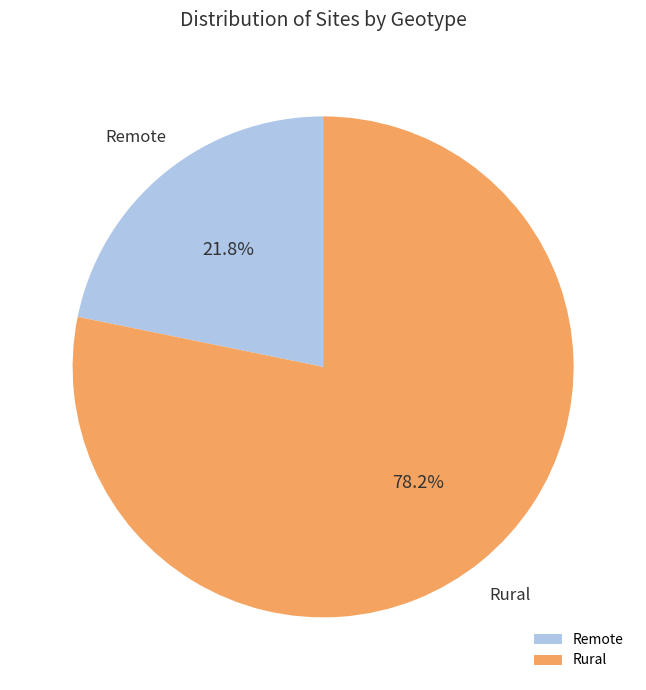

What percentage do Rural and Remote together represent?

100.0%